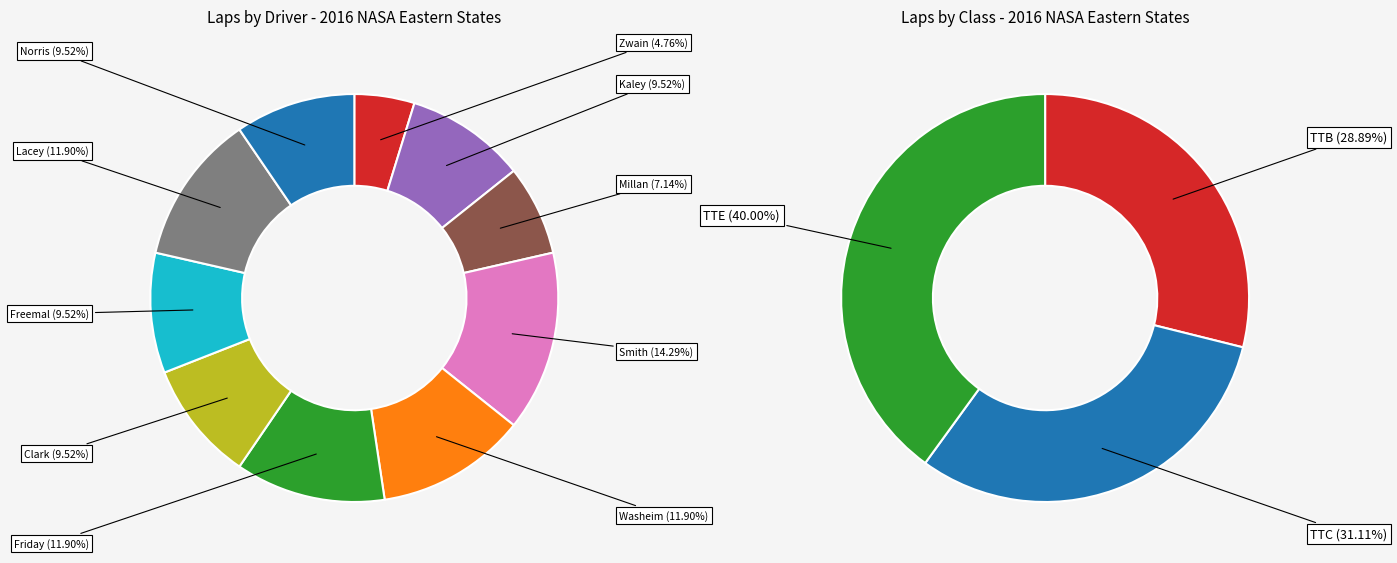

What is the smallest slice in the pie chart?

Anthony Zwain